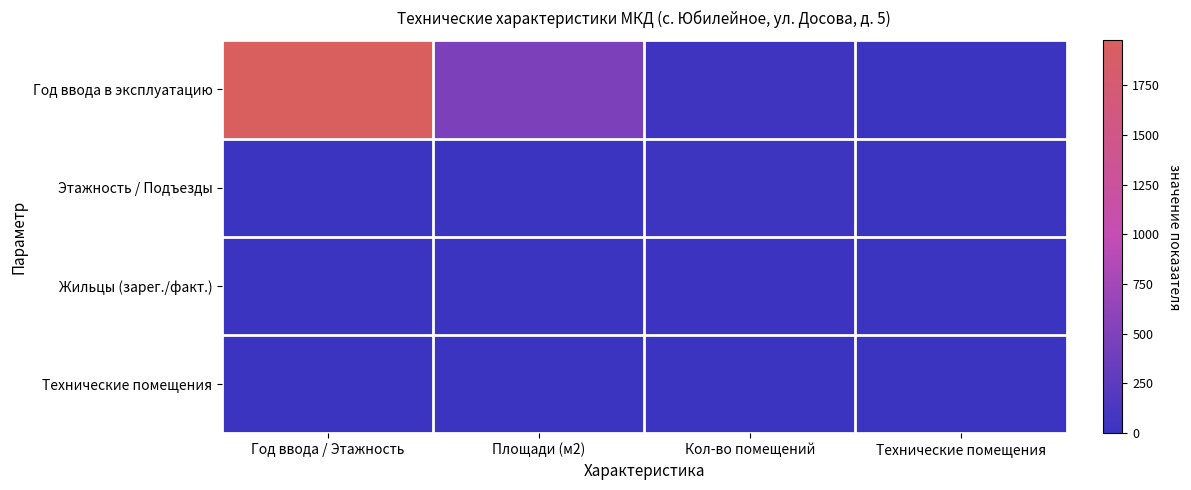

Which label corresponds to the smallest value in the chart?

Технические помещения